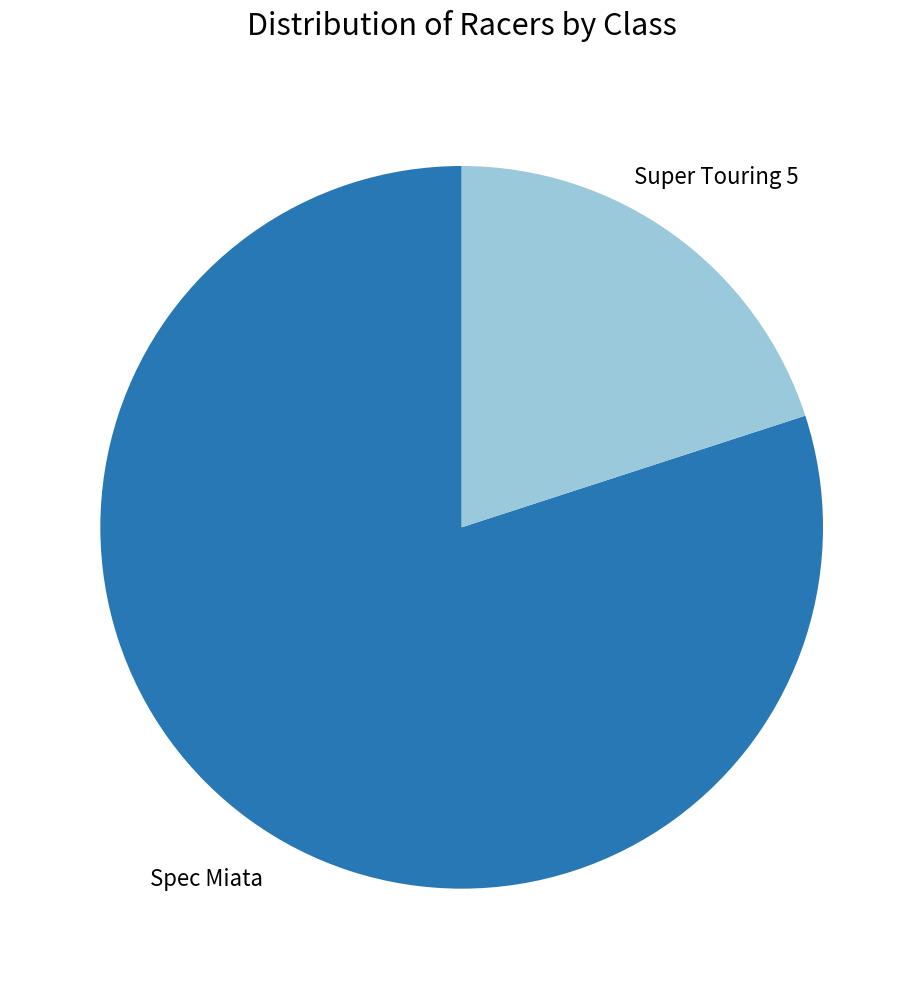

True or false: Super Touring 5 accounts for 9% of the total.

False